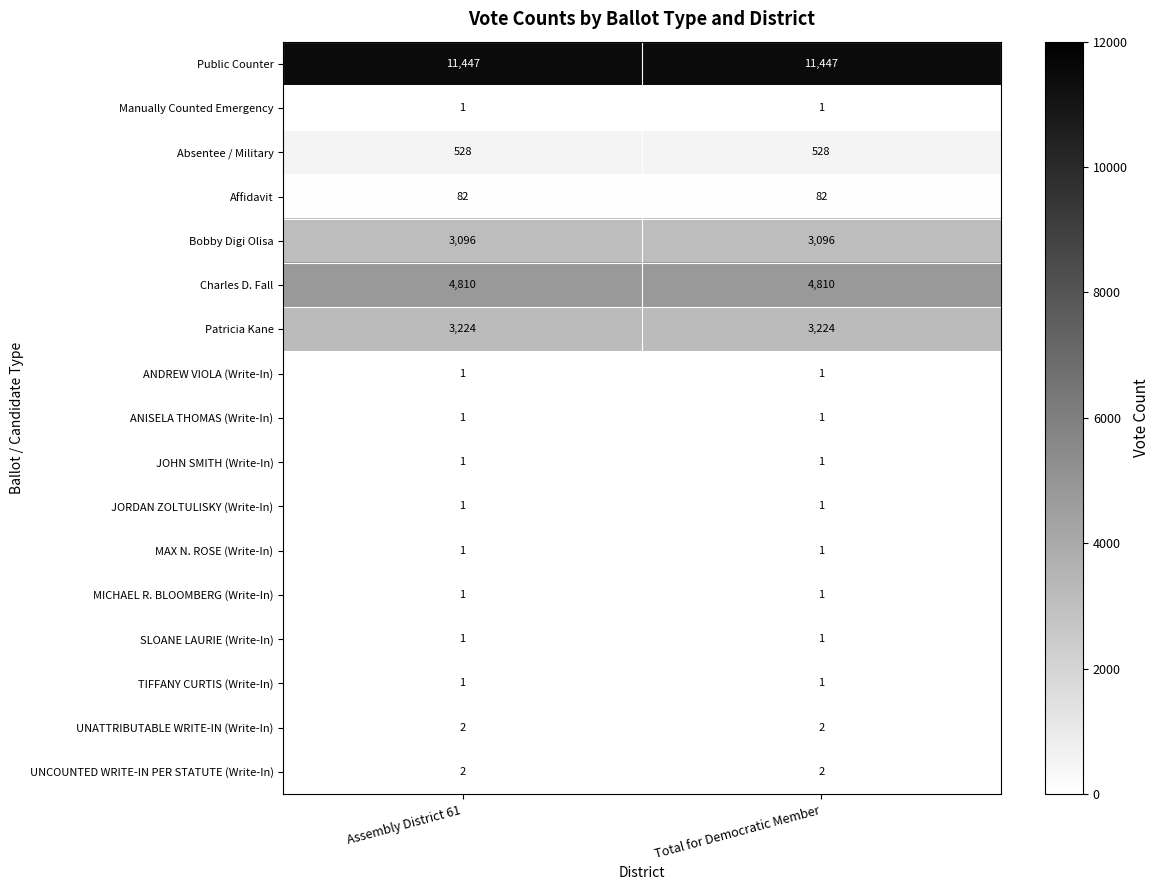

What is the spread (max minus min) of values at Total for Democratic Member?

11446